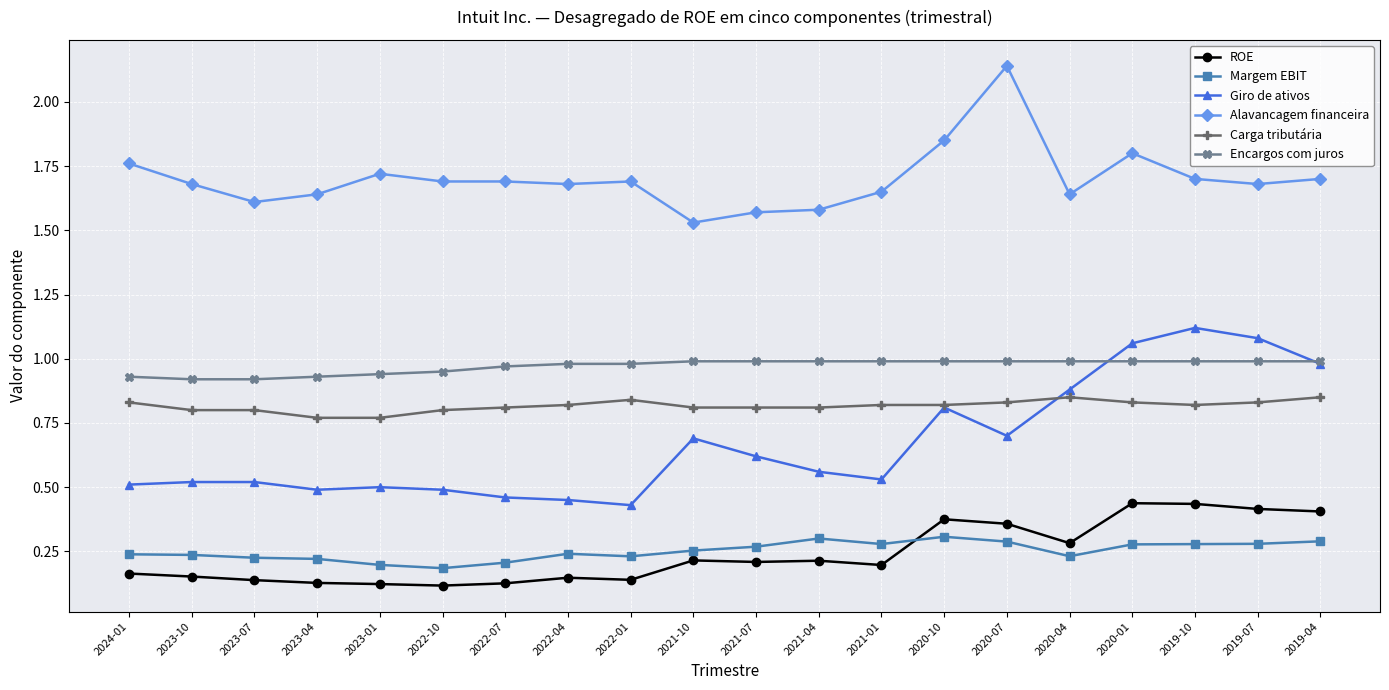

True or false: ROE has more than 2 points higher than both neighbors.

True